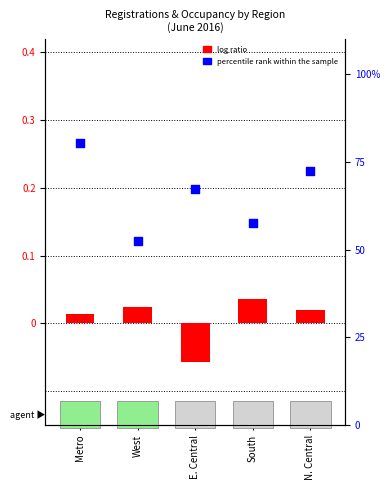

Which series has the largest total across all categories?

percentile rank within the sample